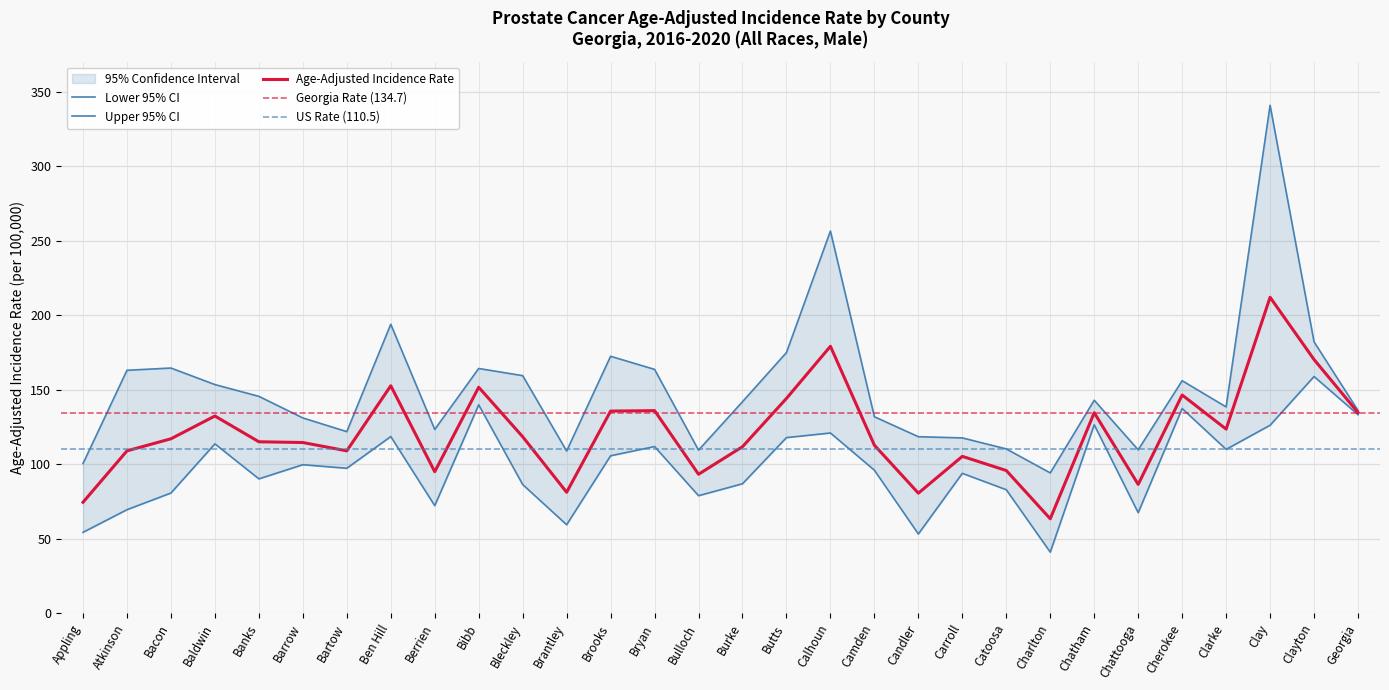

How many data points in Upper 95% CI are less than 143?

15